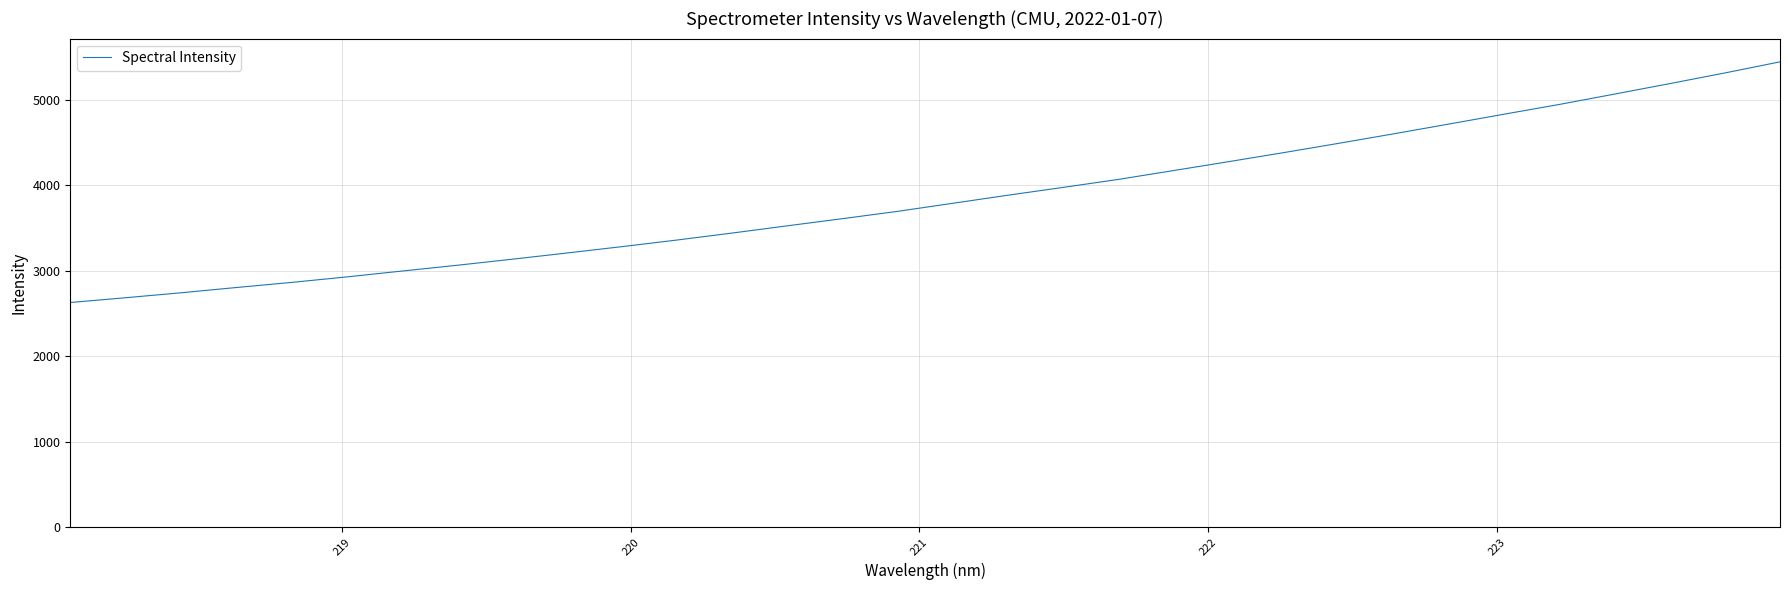

What is the difference between the maximum and minimum values?

2813.8